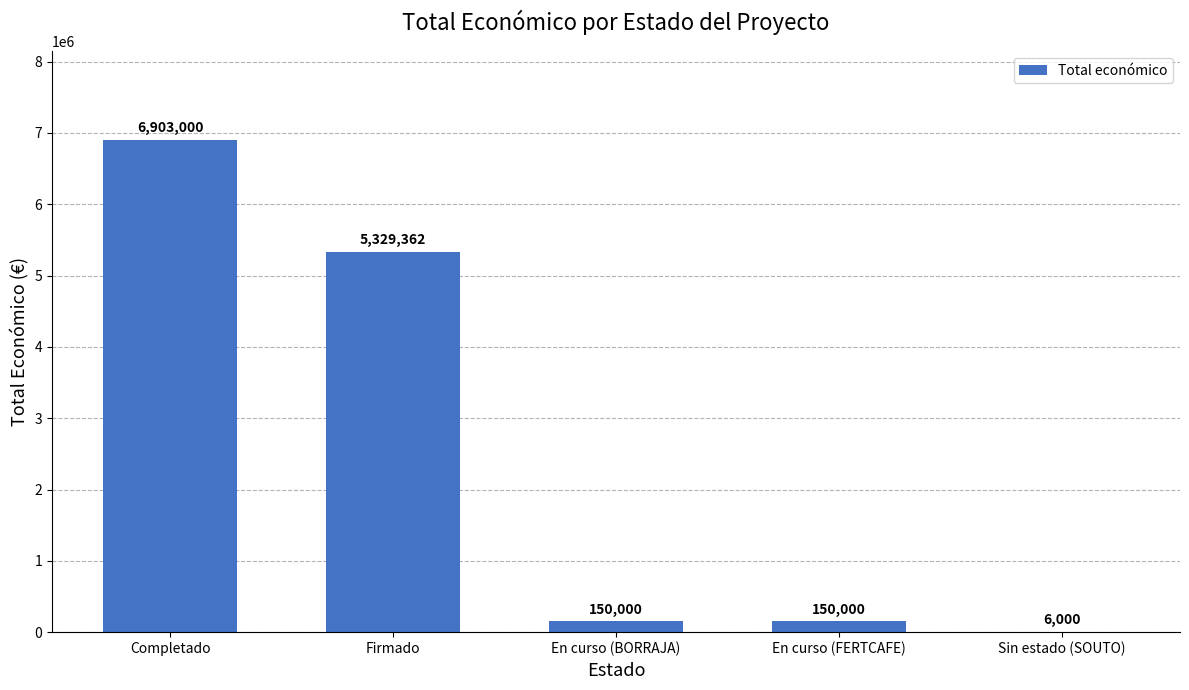

Count the number of data series in this chart.

1